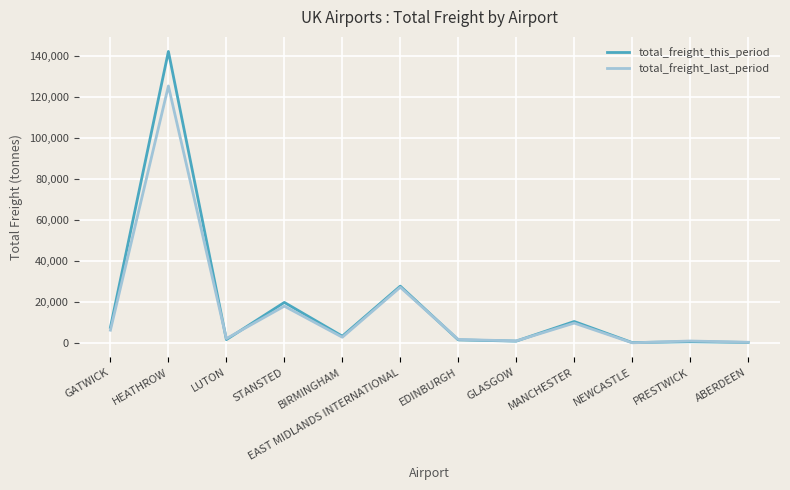

Which series has the widest spread of values?

total_freight_this_period